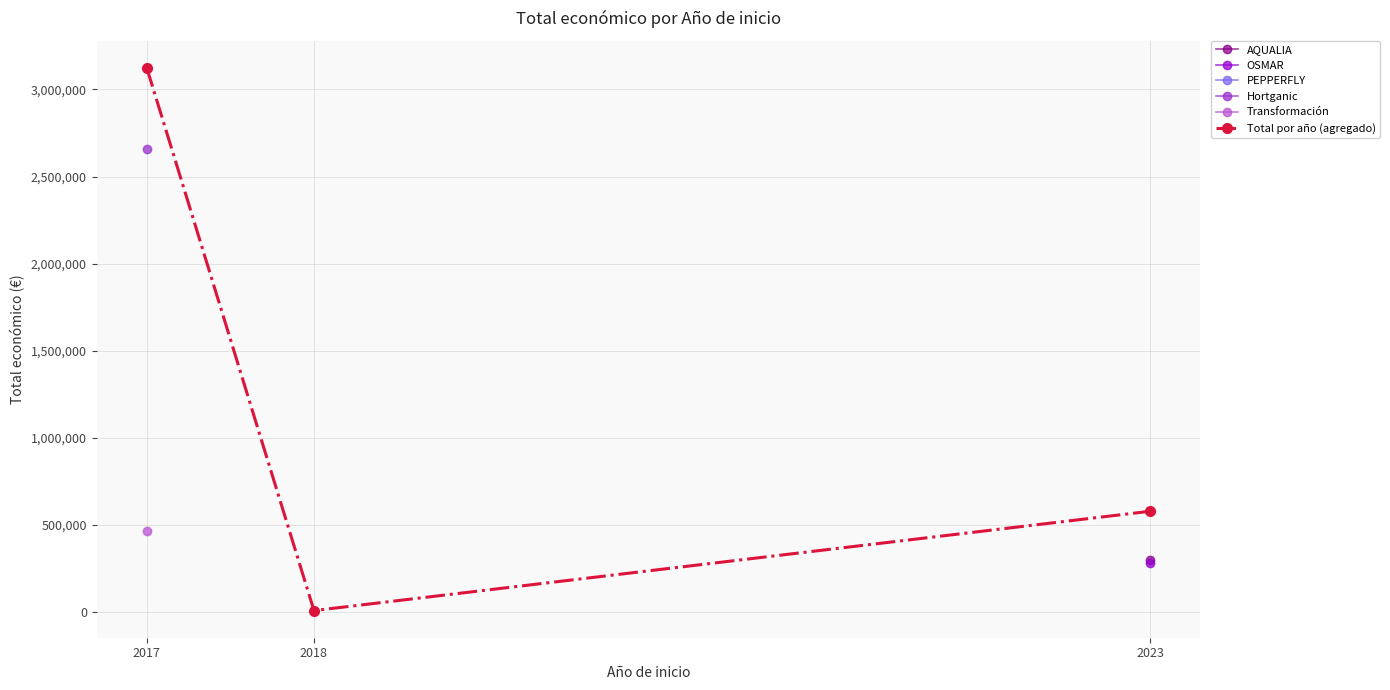

List the labels in order of value, largest first.

2017, 2023, 2018